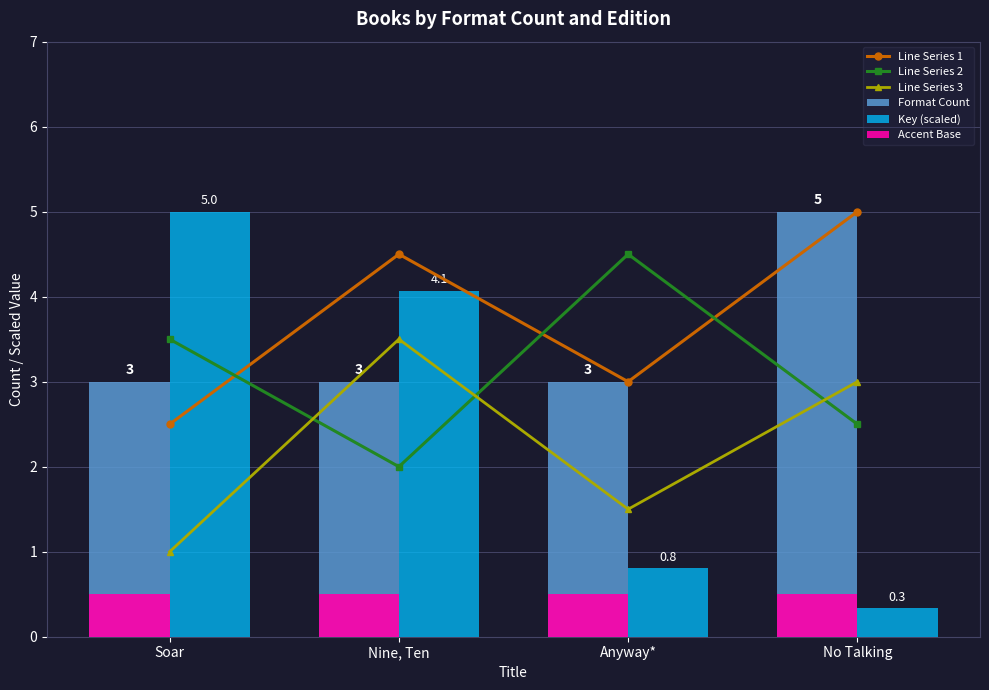

What is the minimum value shown in the chart?

0.3